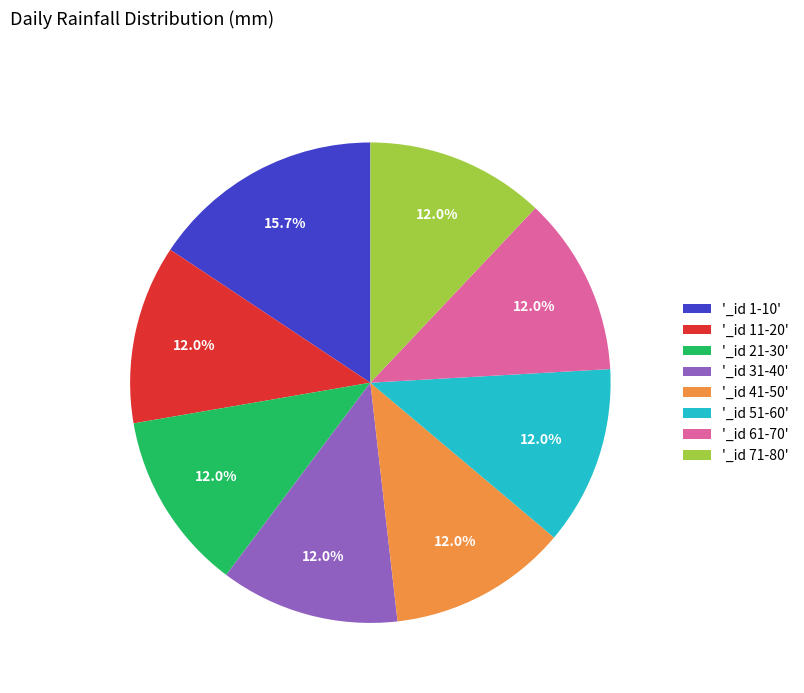

Is there a majority slice in this chart?

No